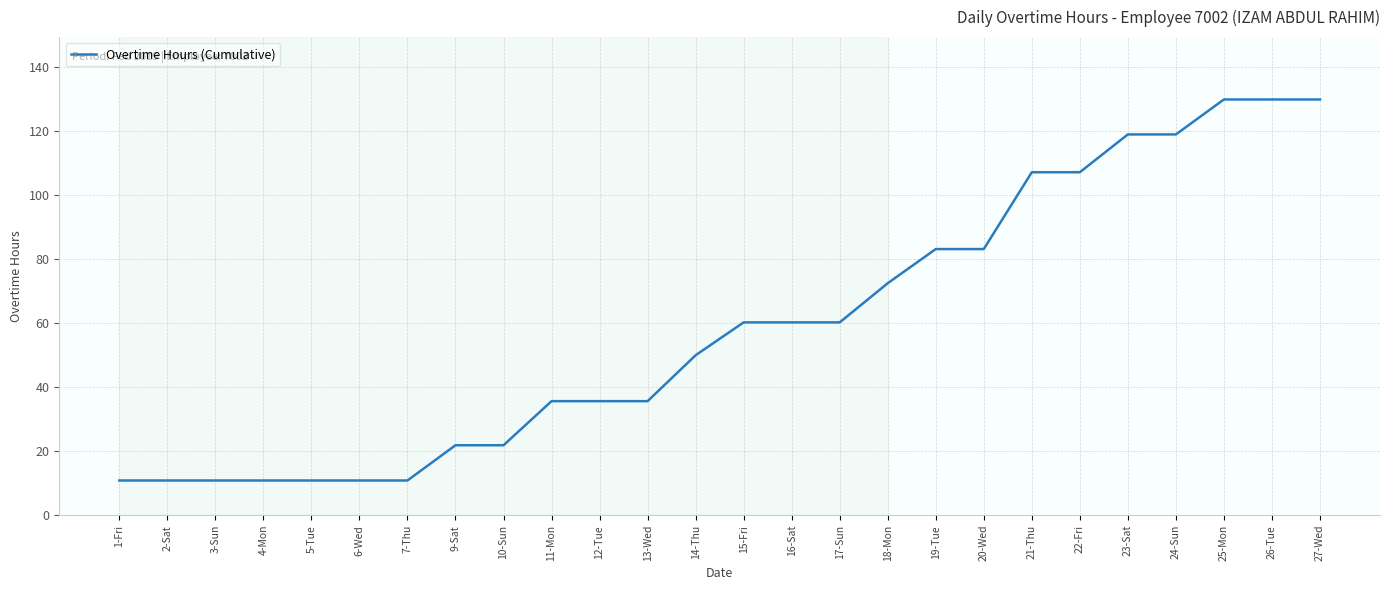

What position from the left is 15-Fri?

14